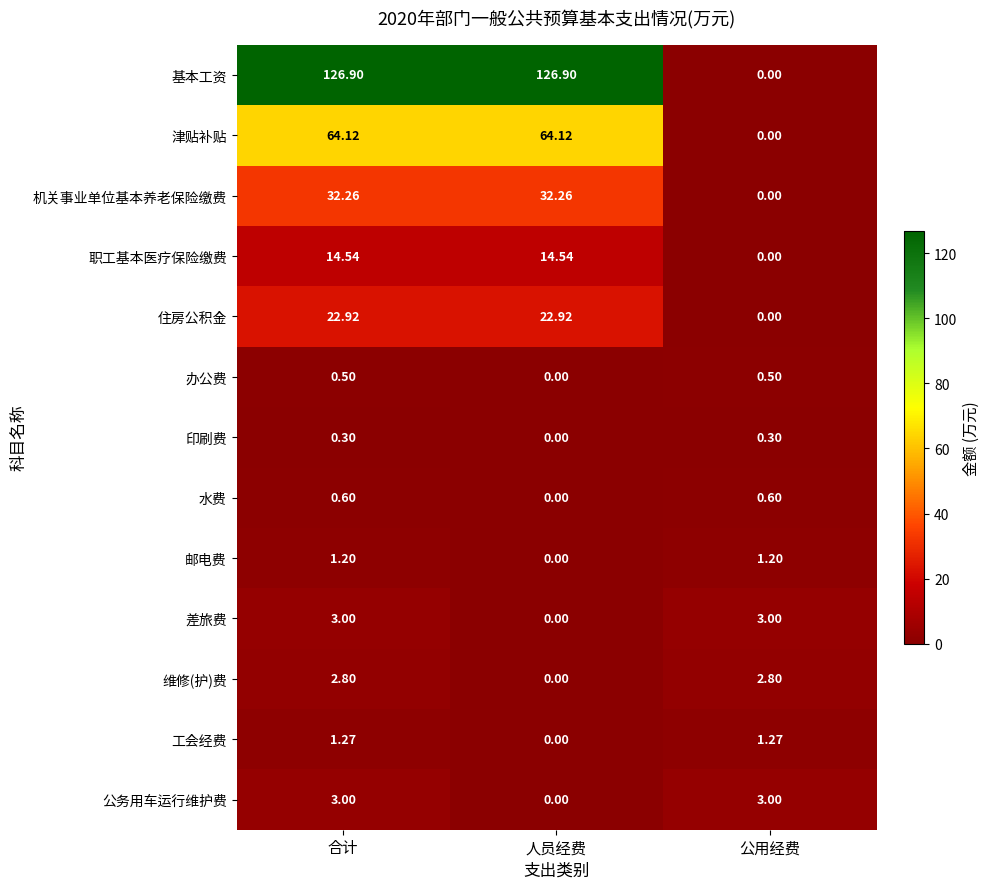

At how many categories does at least one series exceed 104?

2